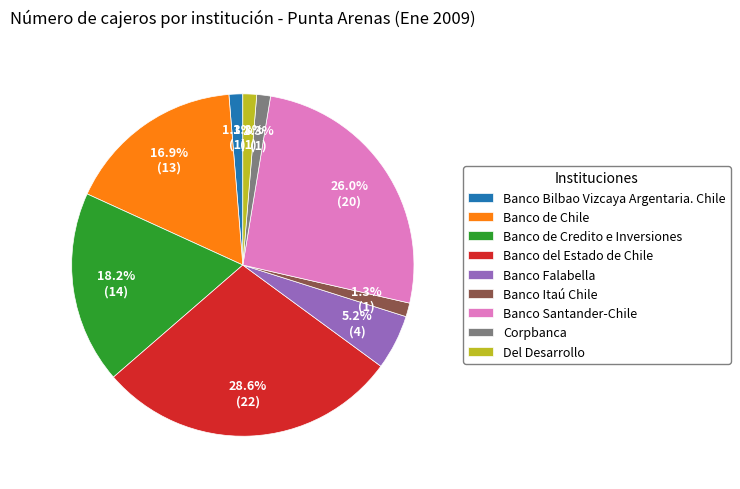

Is it true that Banco Itaú Chile is 10% of the pie?

False